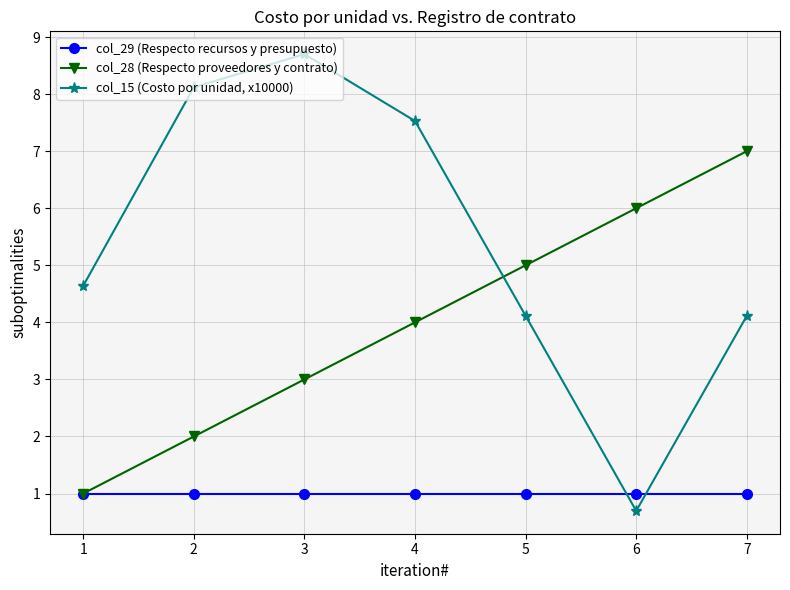

Where is the first local minimum for col_15 (Costo por unidad, x10000)?

6